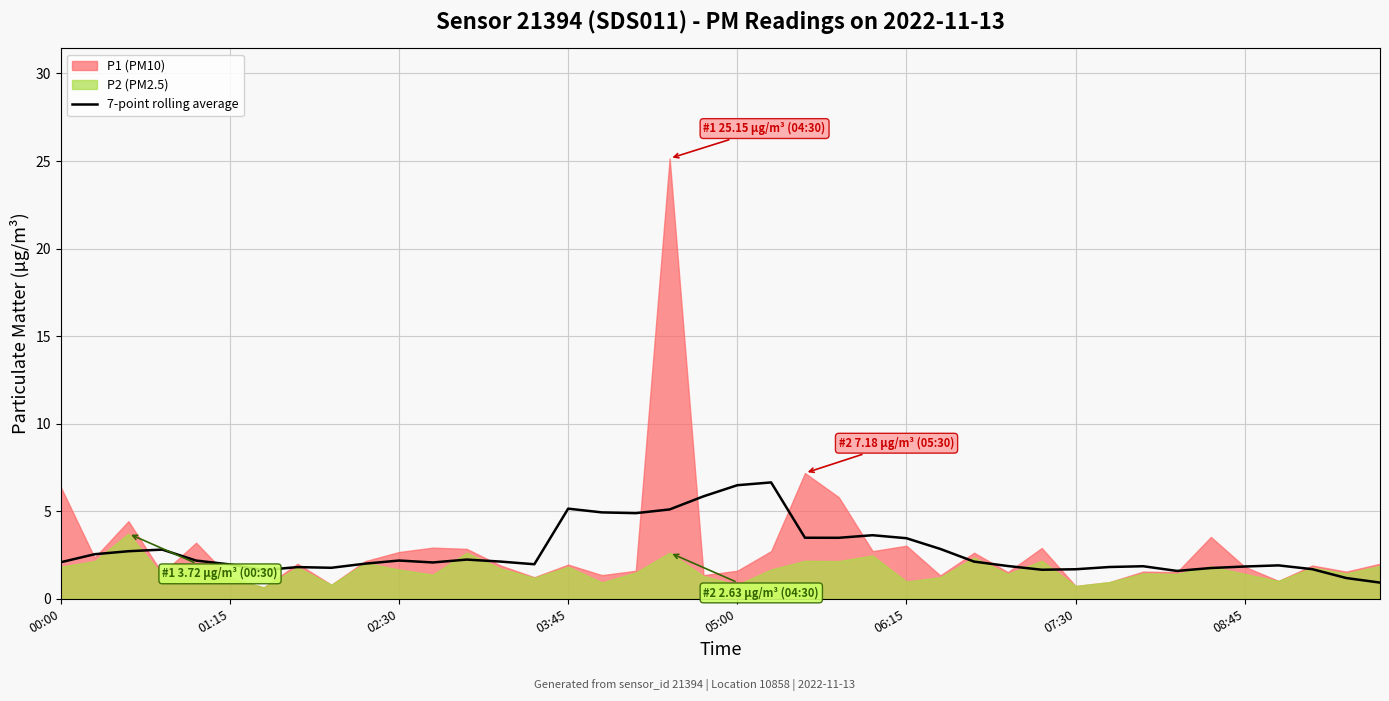

What is the highest value of the 7-point rolling average series?

6.6